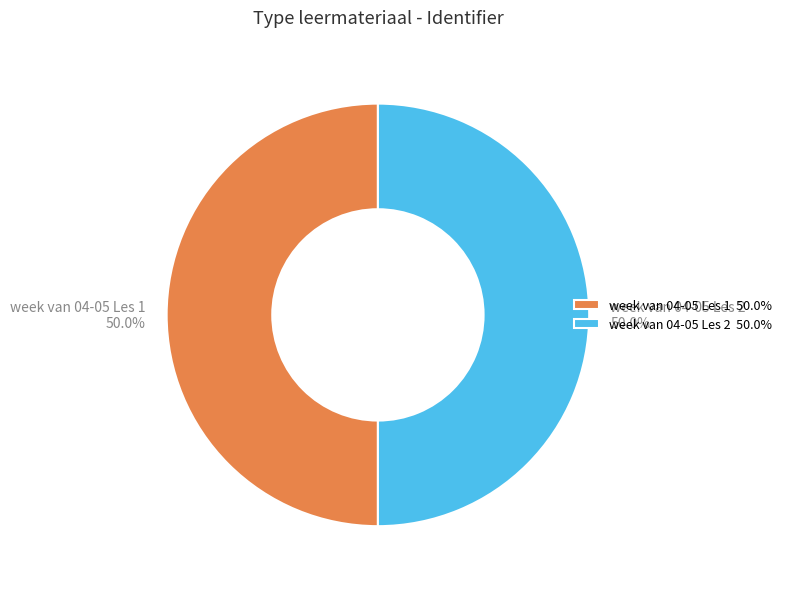

Approximately how many times larger is the value at week van 04-05 Les 2 50.0% compared to week van 04-05 Les 1 50.0%?

1.0